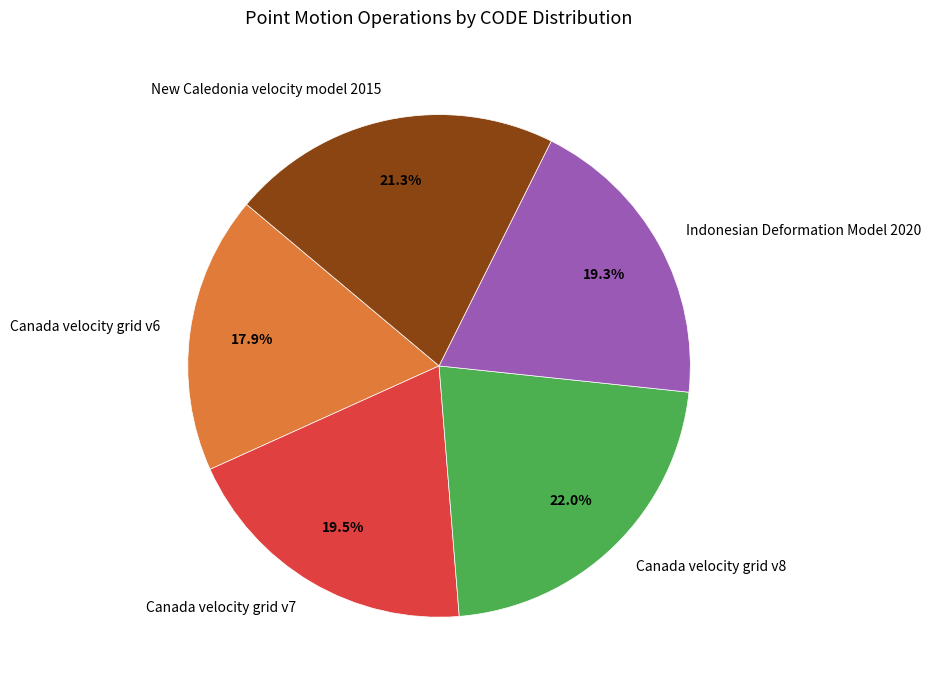

Is there a majority slice in this chart?

No